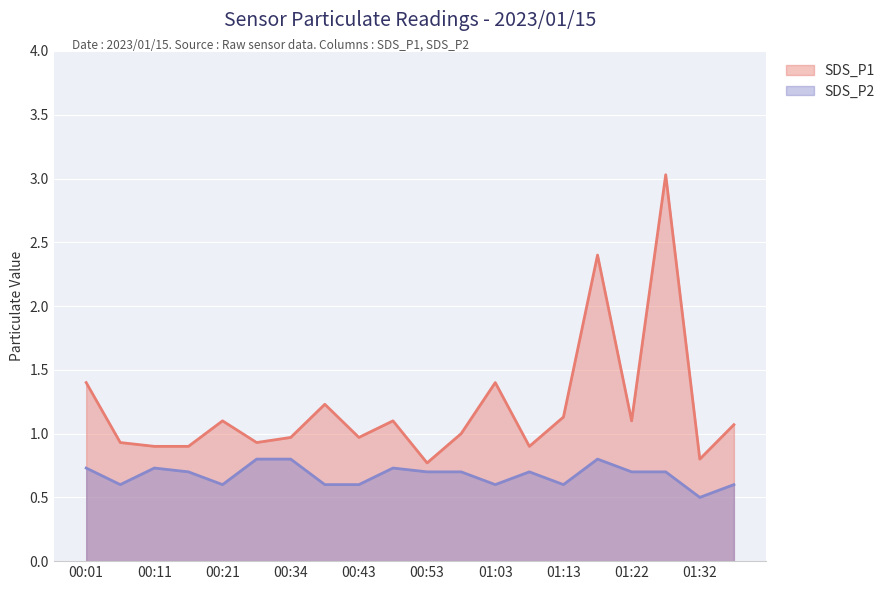

At which label does SDS_P2 reach its minimum?

01:32